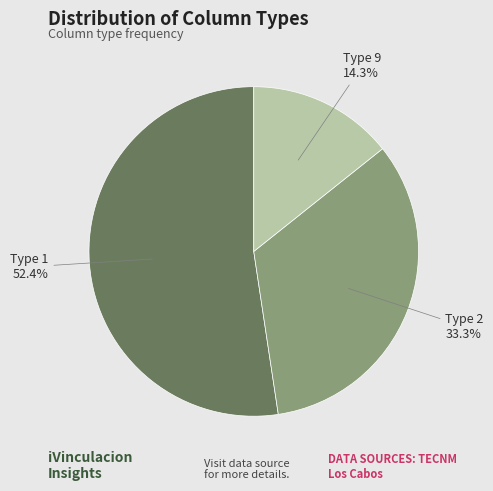

Which slice represents more than half of the pie?

Type 1